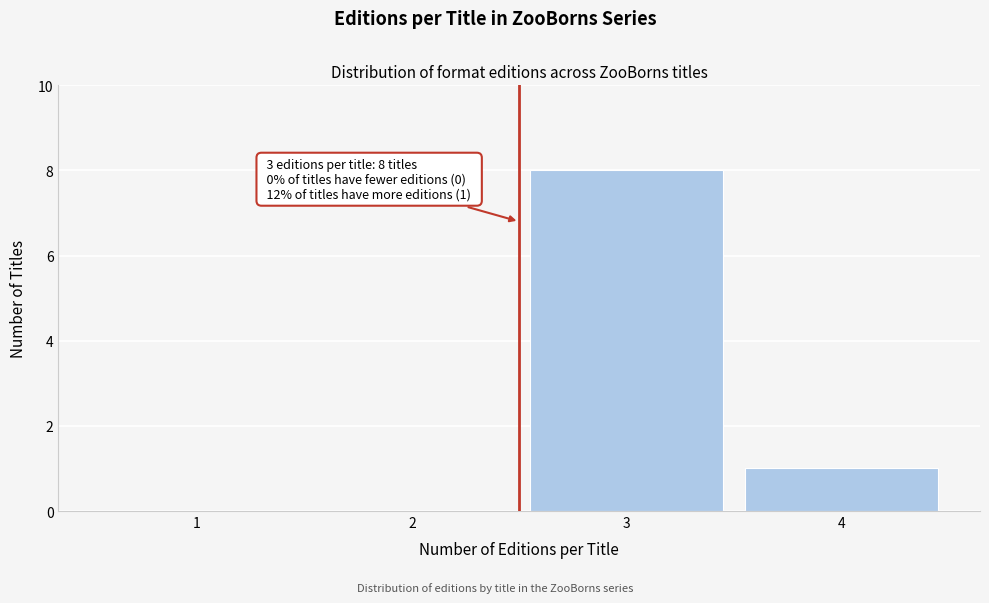

Reading right to left, list all the values displayed in this chart.

4=1	3=8	2=0	1=0